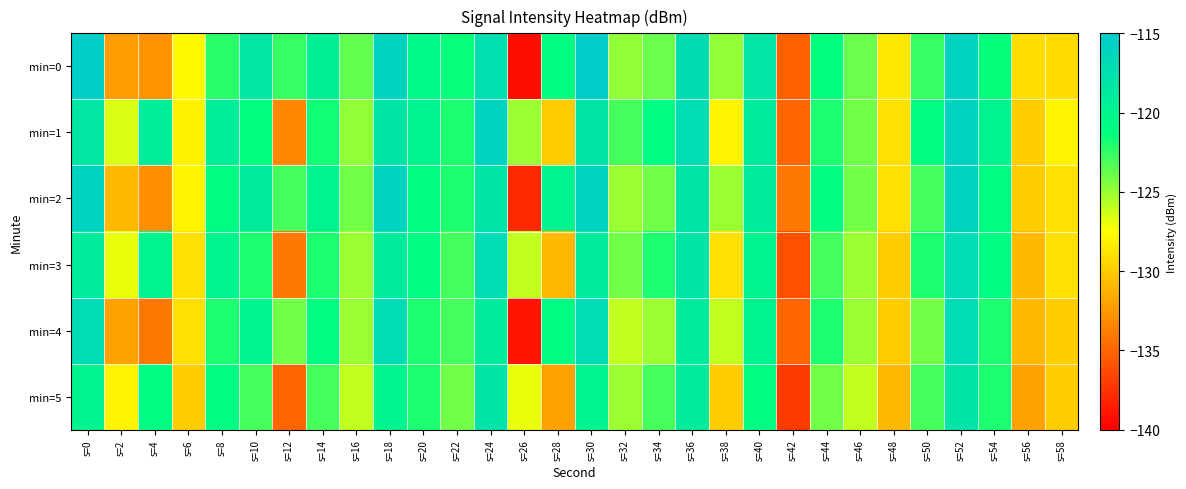

What is the greatest value displayed?

-115.1